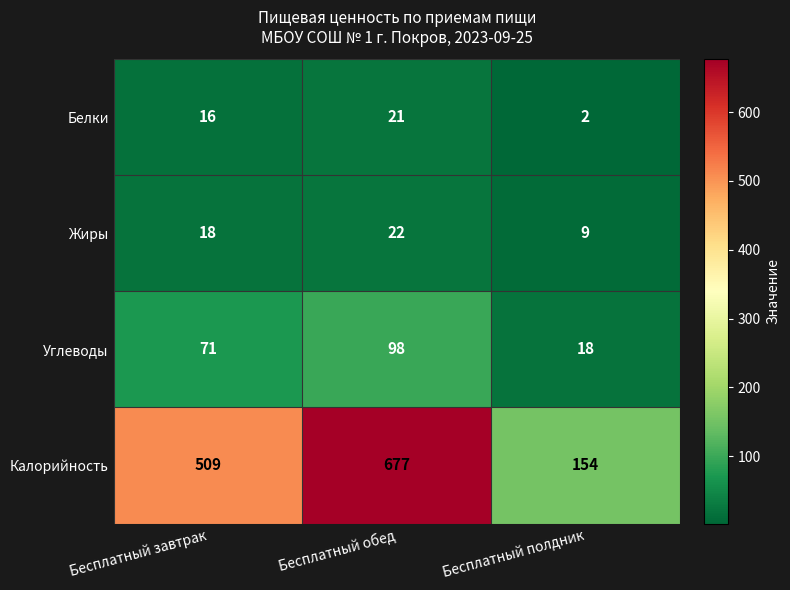

At which category is the sum across all series the highest?

Бесплатный обед